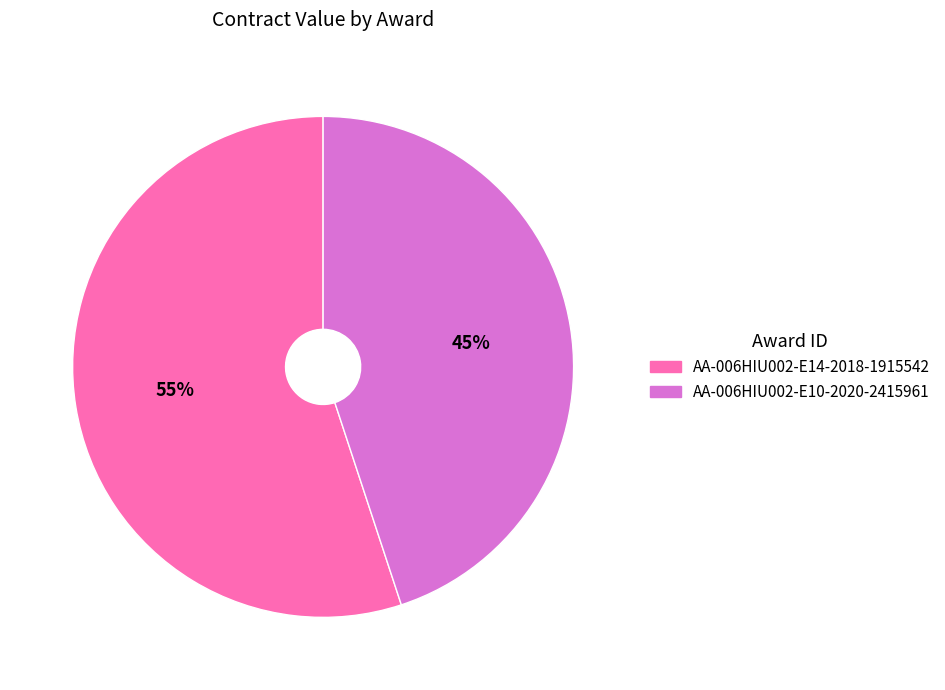

What percentage is the AA-006HIU002-E10-2020-2415961 slice, to the nearest percent?

45%